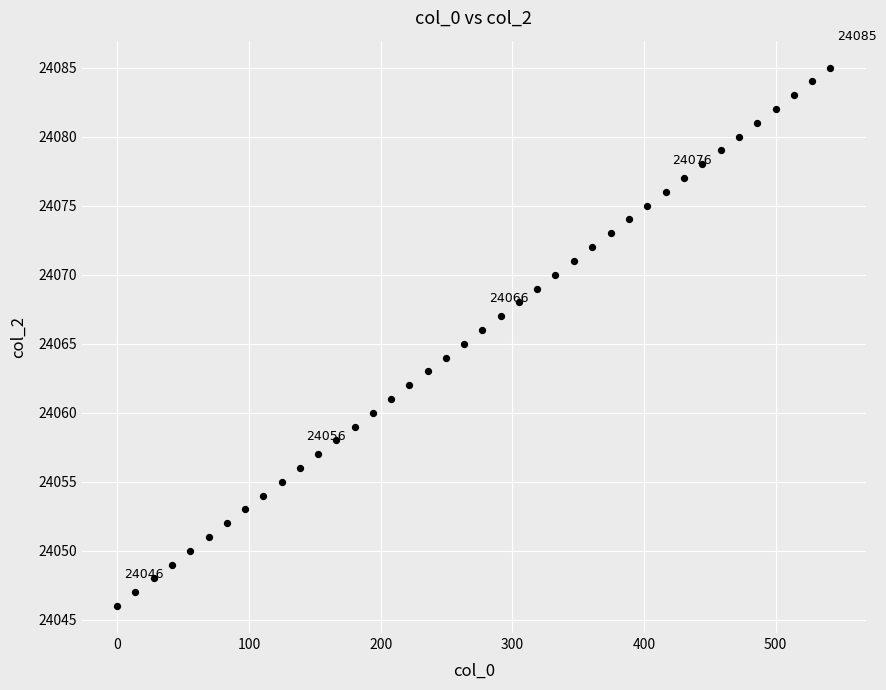

What is the range of Y values (max minus min)?

39